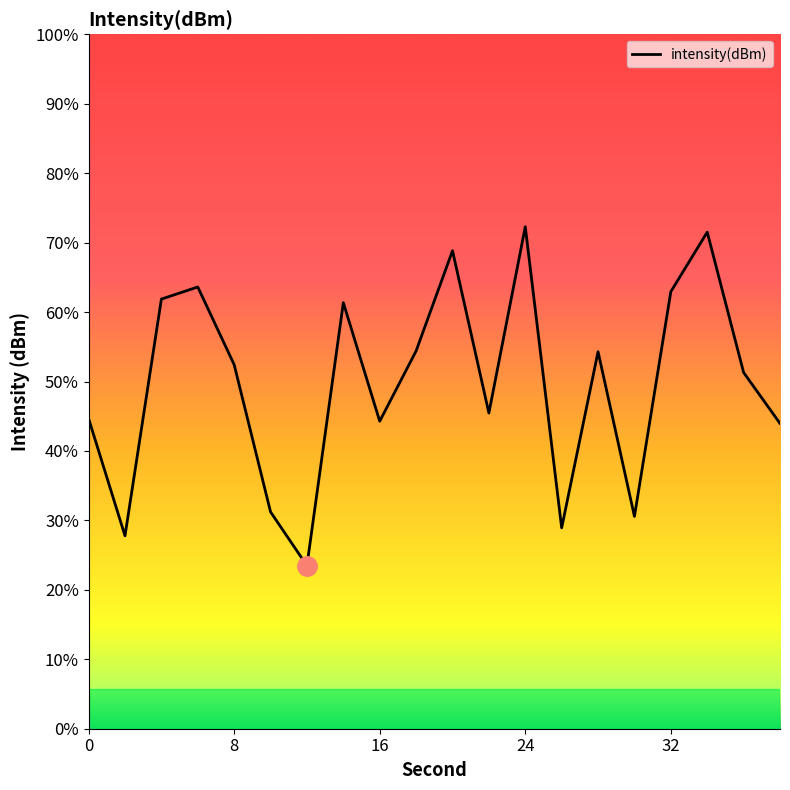

Does the chart have visible grid lines?

No